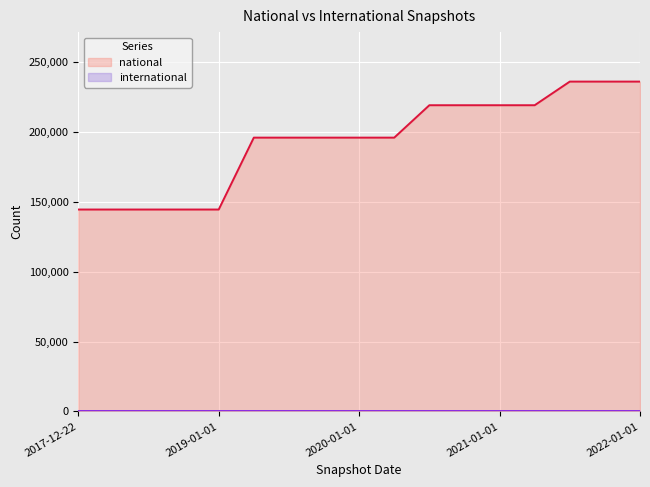

Rank the categories by value from lowest to highest.

2017-12-22, 2018-04-09, 2018-07-11, 2018-09-28, 2019-01-01, 2019-04-06, 2019-07-01, 2019-10-09, 2020-01-01, 2020-04-01, 2020-07-01, 2020-10-01, 2021-01-01, 2021-04-01, 2021-07-01, 2021-10-01, 2022-01-01